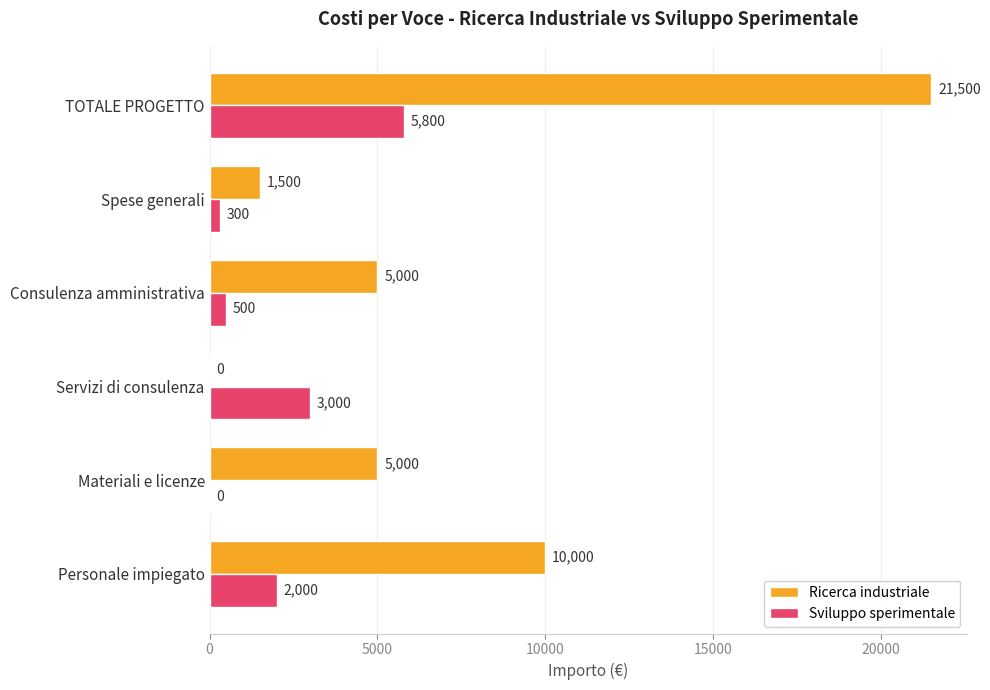

At which label is Sviluppo sperimentale closest to 2900?

Servizi di consulenza